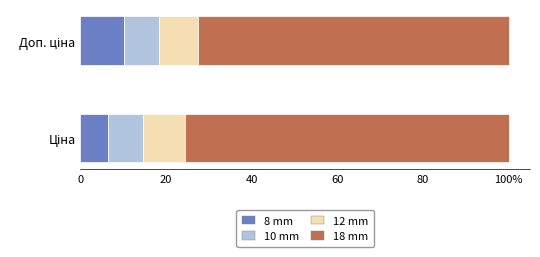

What are all the series names shown in the legend?

8 mm, 10 mm, 12 mm, 18 mm